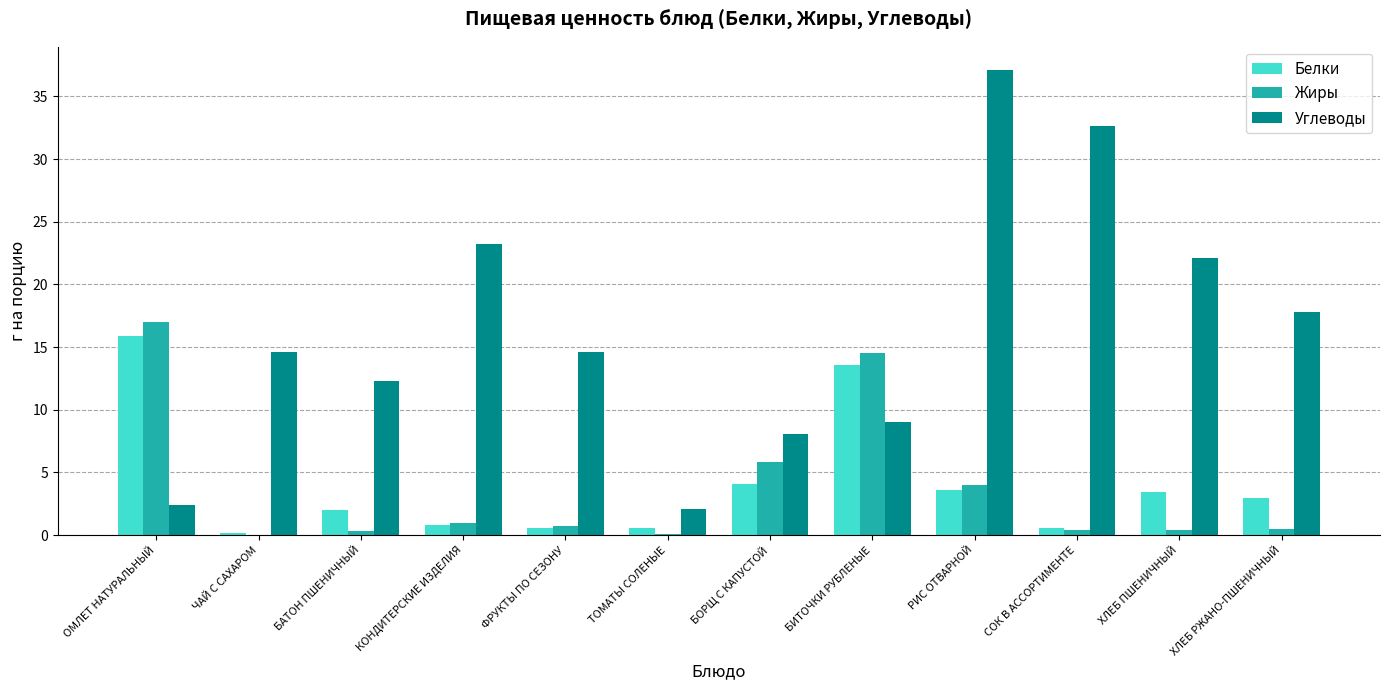

Which series has the largest total across all categories?

Углеводы